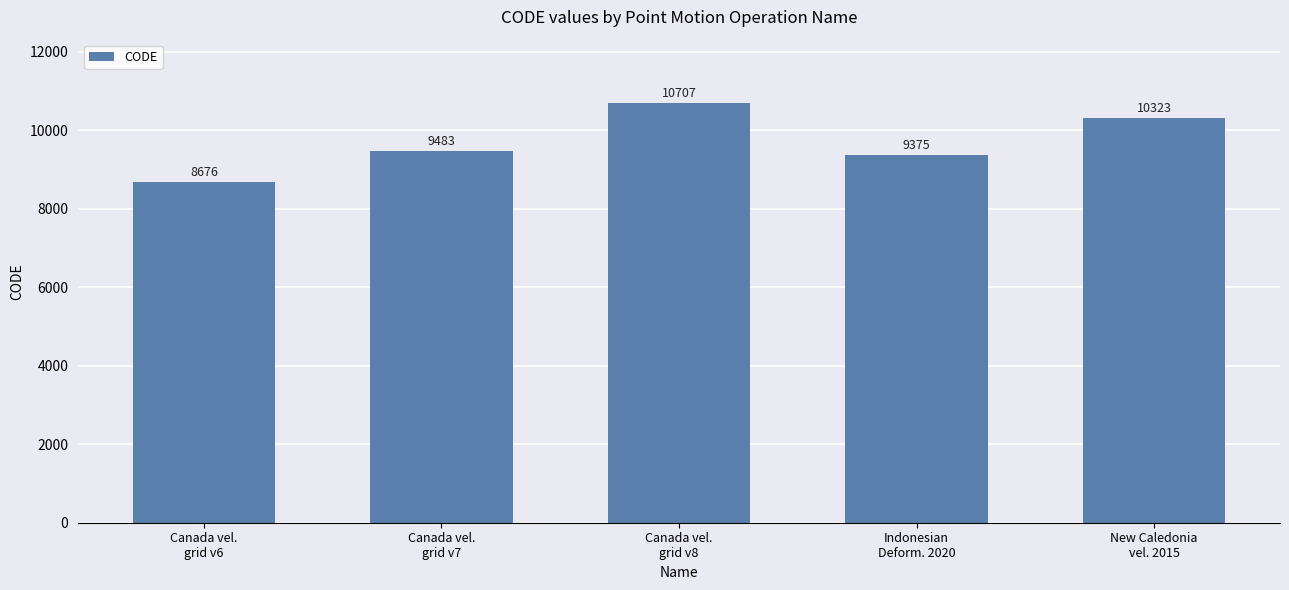

What is the label of the 4th bar from the left?

Indonesian
Deform. 2020